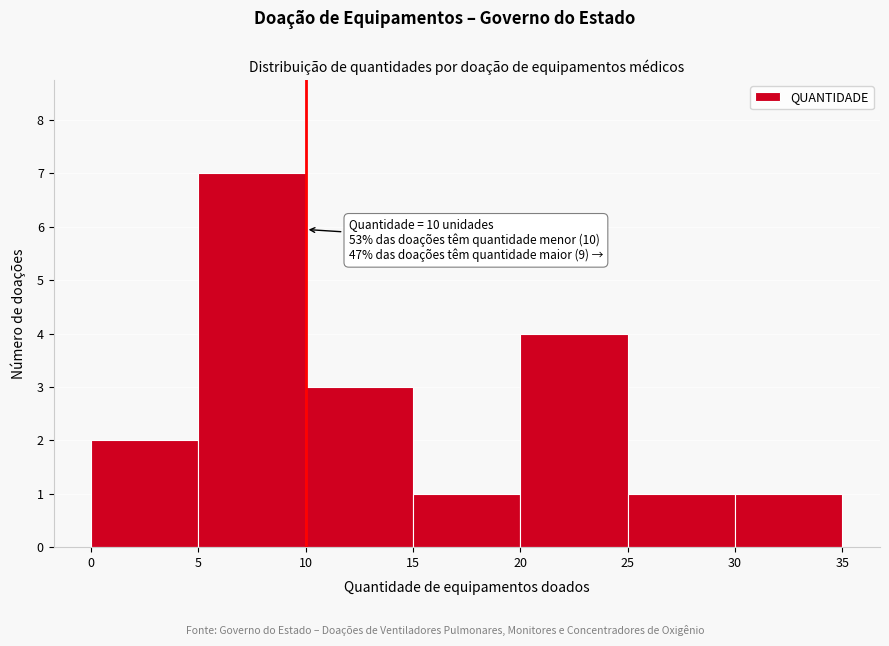

Over which range of the x-axis is the bar tallest?

5 to 10